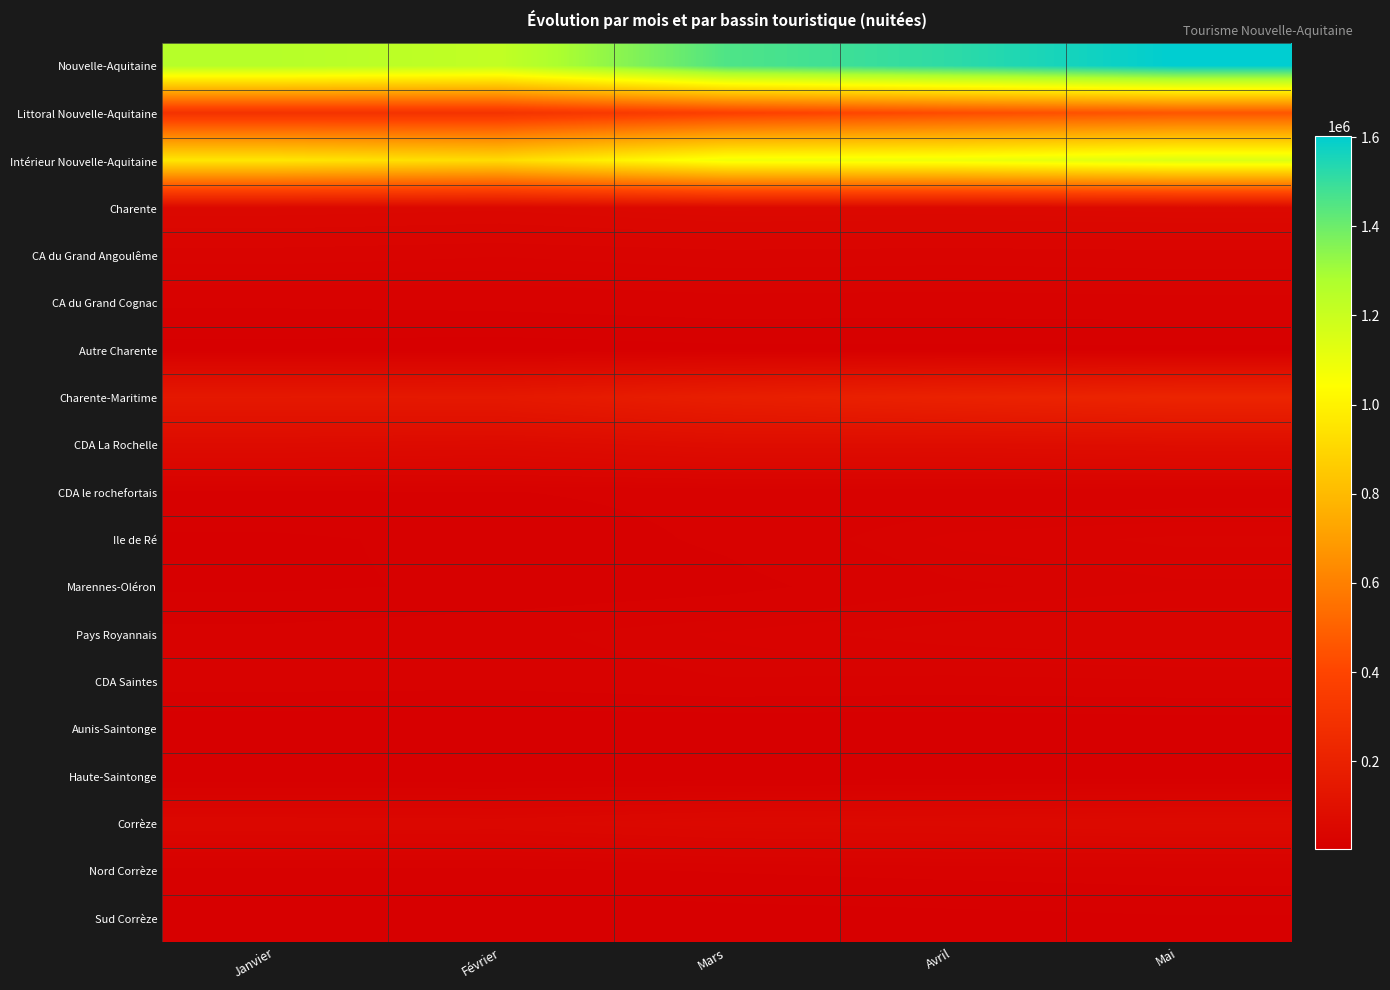

Reading left to right, transcribe all the data shown in this chart.

Nouvelle-Aquitaine: Janvier=1253735	Février=1221390	Mars=1454653	Avril=1517467	Mai=1602689
Littoral Nouvelle-Aquitaine: Janvier=298193	Février=303341	Mars=376069	Avril=426201	Mai=458074
Intérieur Nouvelle-Aquitaine: Janvier=955542	Février=918049	Mars=1078584	Avril=1091266	Mai=1144615
Charente: Janvier=53383	Février=50924	Mars=57533	Avril=56209	Mai=58380
CA du Grand Angoulême: Janvier=30380	Février=27988	Mars=30895	Avril=29958	Mai=30975
CA du Grand Cognac: Janvier=16304	Février=17226	Mars=19267	Avril=18842	Mai=19632
Autre Charente: Janvier=6699	Février=5710	Mars=7371	Avril=7409	Mai=7773
Charente-Maritime: Janvier=144760	Février=146140	Mars=179425	Avril=200099	Mai=216759
CDA La Rochelle: Janvier=72335	Février=67202	Mars=79836	Avril=78667	Mai=83632
CDA le rochefortais: Janvier=14513	Février=14864	Mars=17072	Avril=17068	Mai=17630
Ile de Ré: Janvier=7898	Février=10441	Mars=16339	Avril=25629	Mai=28396
Marennes-Oléron: Janvier=7834	Février=9891	Mars=12911	Avril=20426	Mai=23786
Pays Royannais: Janvier=17126	Février=19722	Mars=25216	Avril=30037	Mai=32432
CDA Saintes: Janvier=18574	Février=17881	Mars=21026	Avril=20149	Mai=21020
Aunis-Saintonge: Janvier=3006	Février=2611	Mars=2801	Avril=2759	Mai=3982
Haute-Saintonge: Janvier=3474	Février=3528	Mars=4224	Avril=5364	Mai=5881
Corrèze: Janvier=49081	Février=47530	Mars=55863	Avril=58507	Mai=62565
Nord Corrèze: Janvier=12937	Février=13235	Mars=15523	Avril=17137	Mai=18404
Sud Corrèze: Janvier=2727	Février=3262	Mars=5751	Avril=6790	Mai=8205